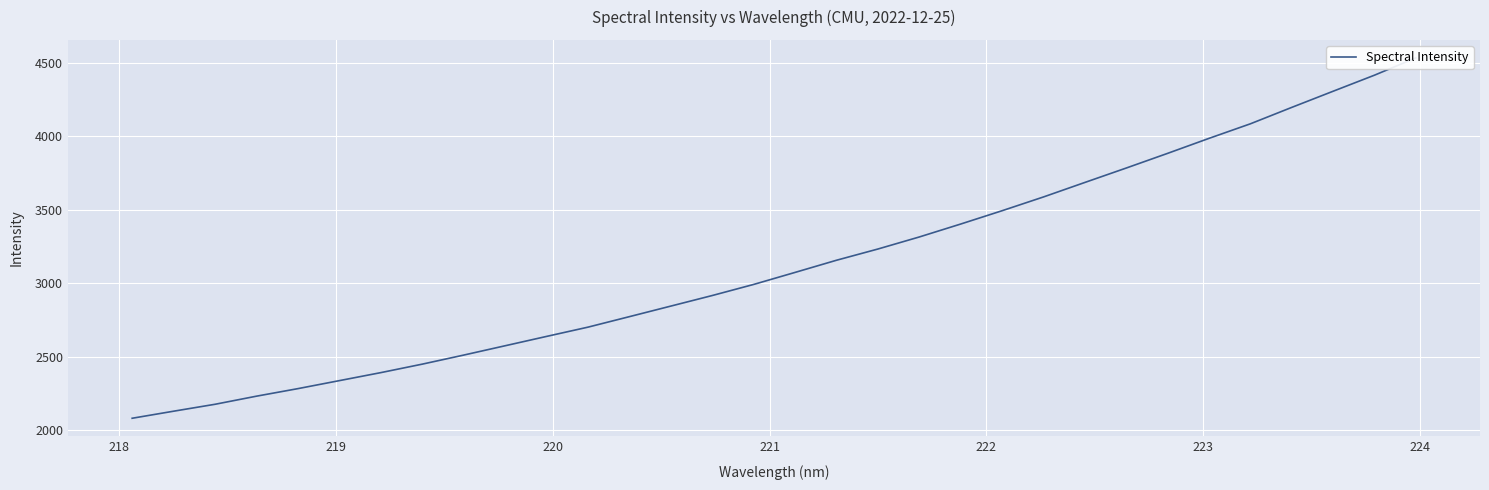

How many series are shown in this chart?

1